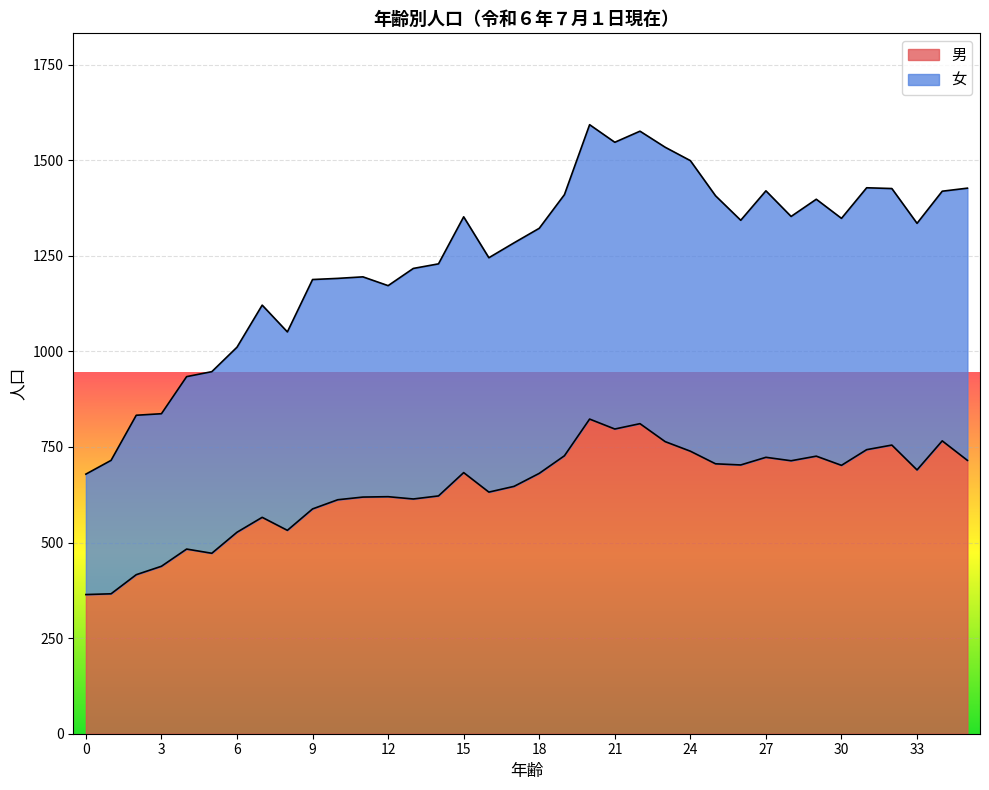

Is it true that 女 equals 1420 at 27?

True